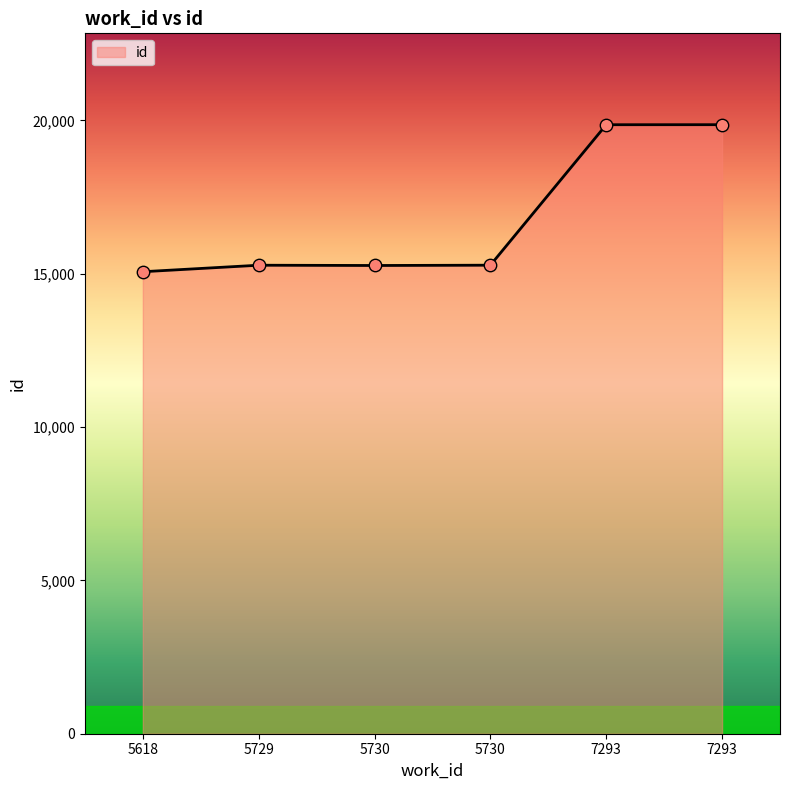

How many values are below 15280?

3